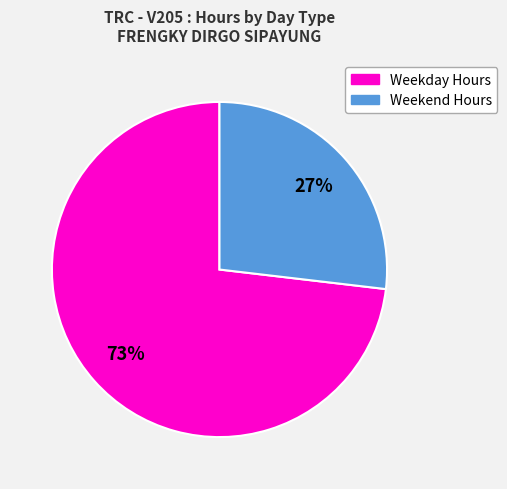

Is there any slice that represents more than half of the pie?

Yes